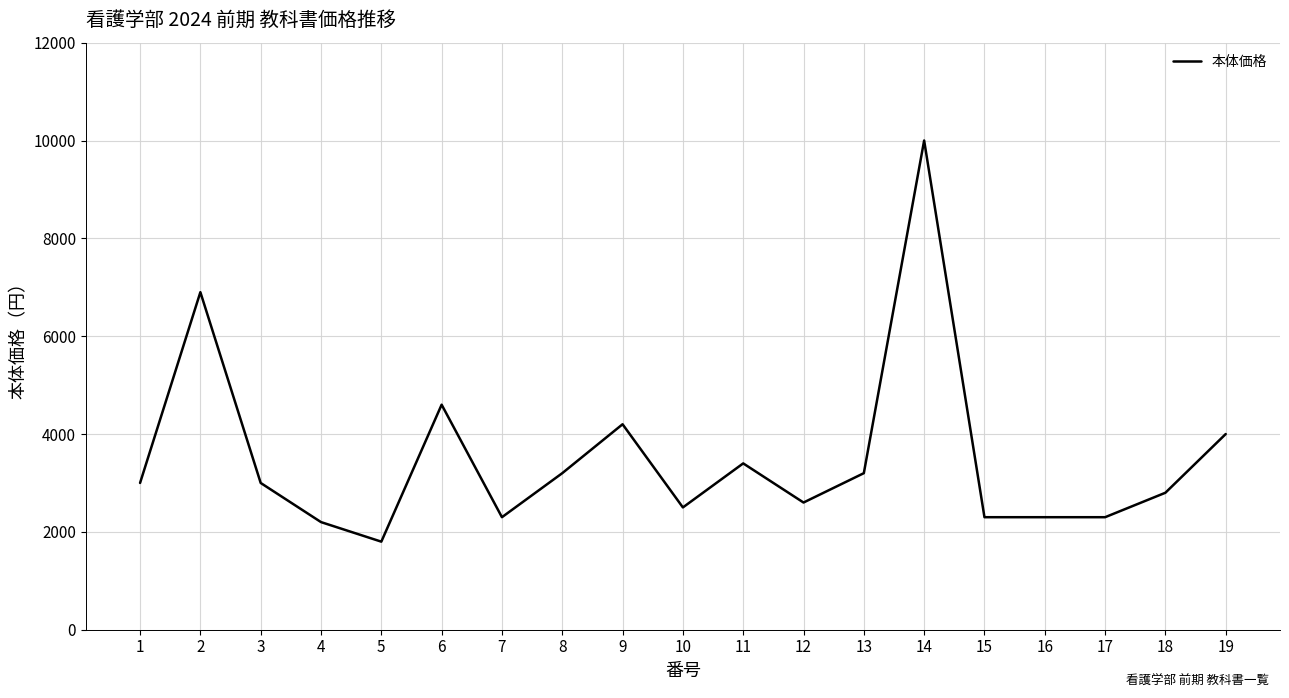

Where is the first local maximum?

2